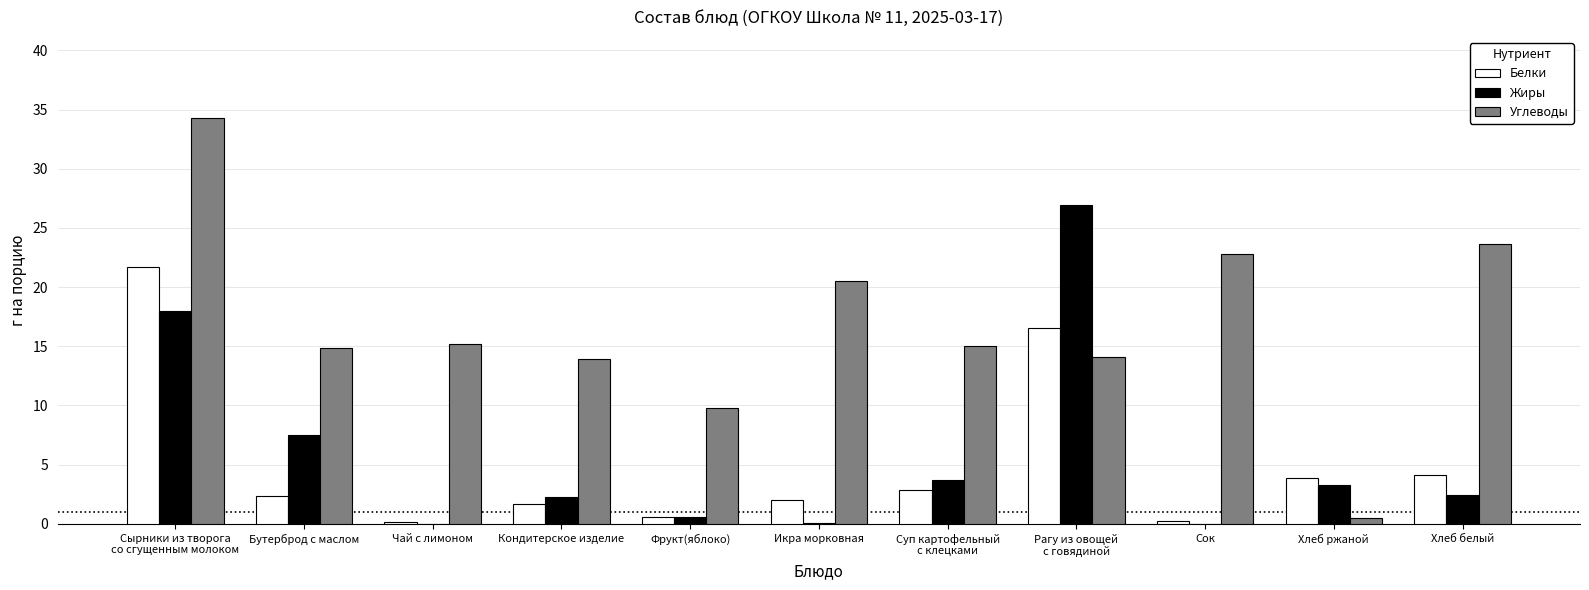

Which series has the widest spread of values?

Углеводы